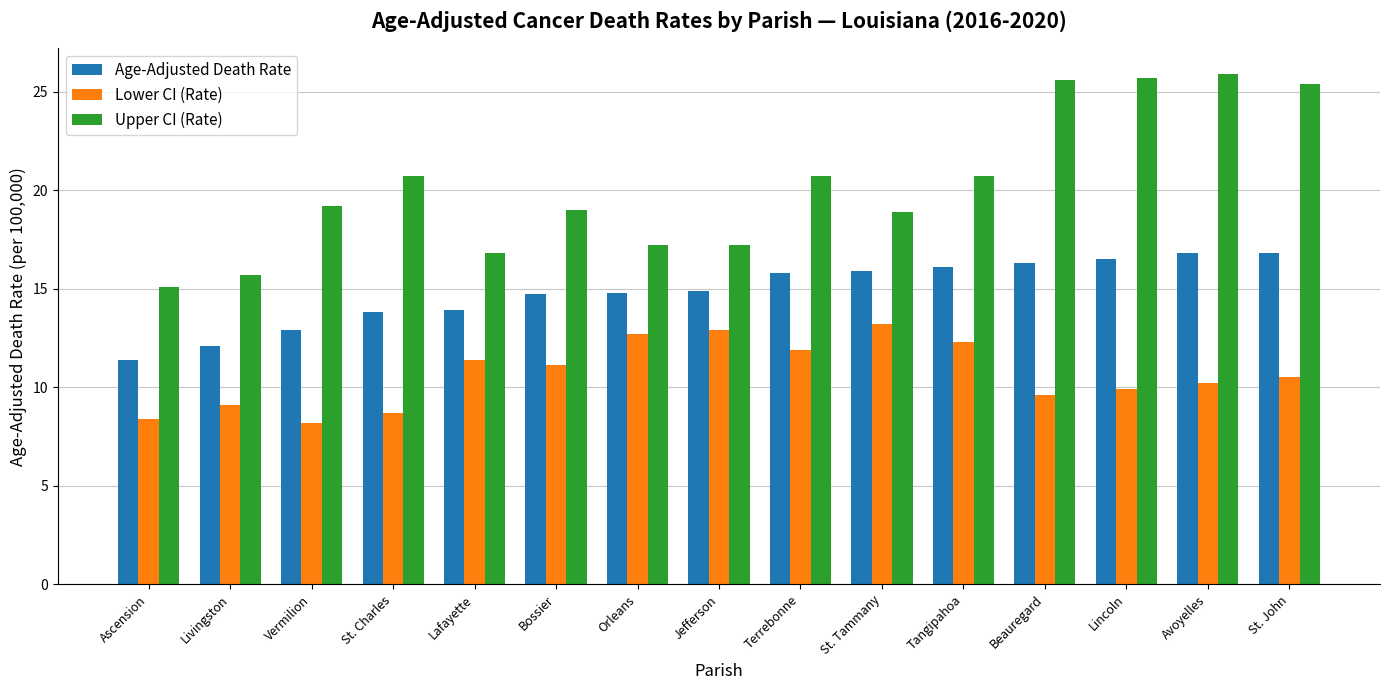

Which series has the largest total across all categories?

Upper CI (Rate)